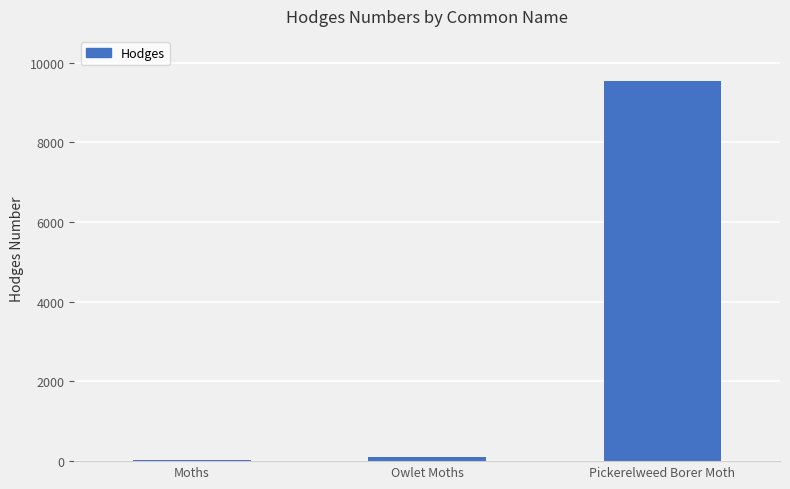

Which has a higher value, Pickerelweed Borer Moth or Moths?

Pickerelweed Borer Moth